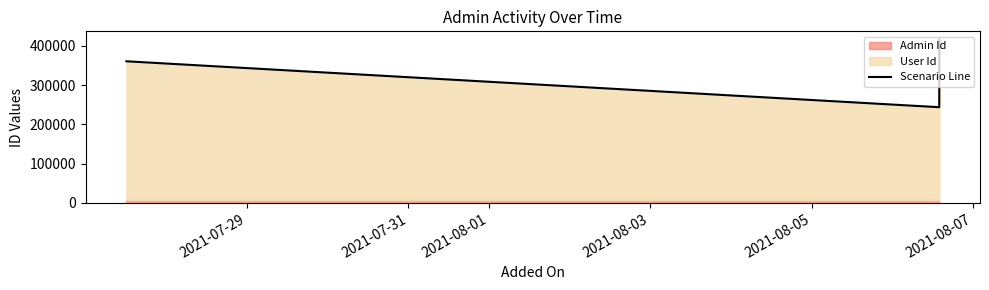

What is the highest value of the Scenario Line series?

416507